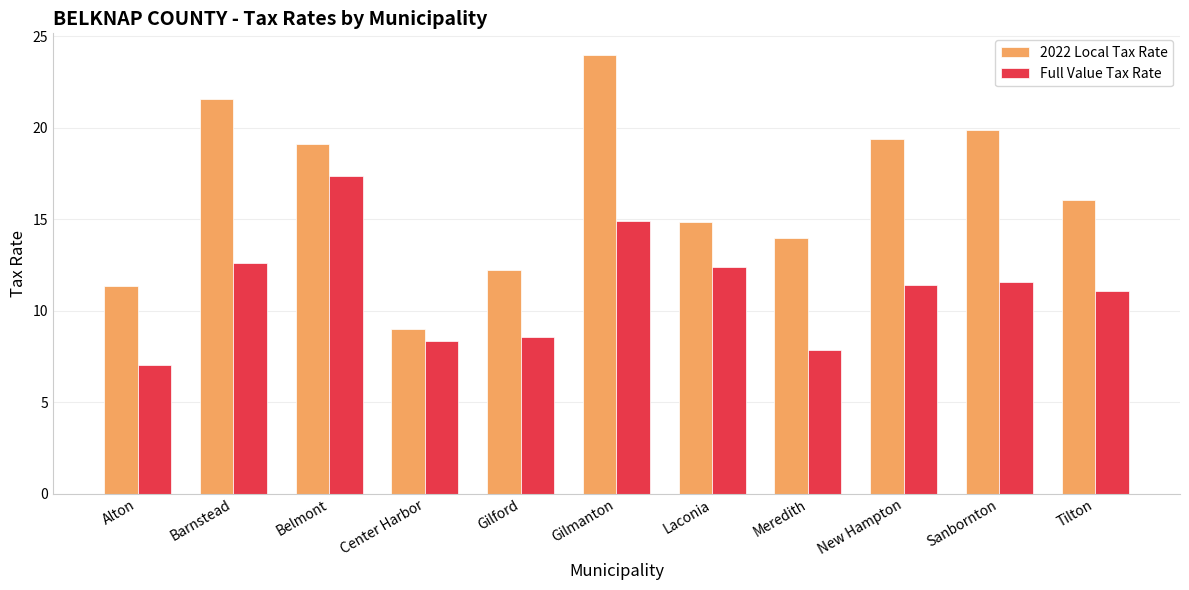

The value of Full Value Tax Rate at Center Harbor is 8.3. True or false?

True